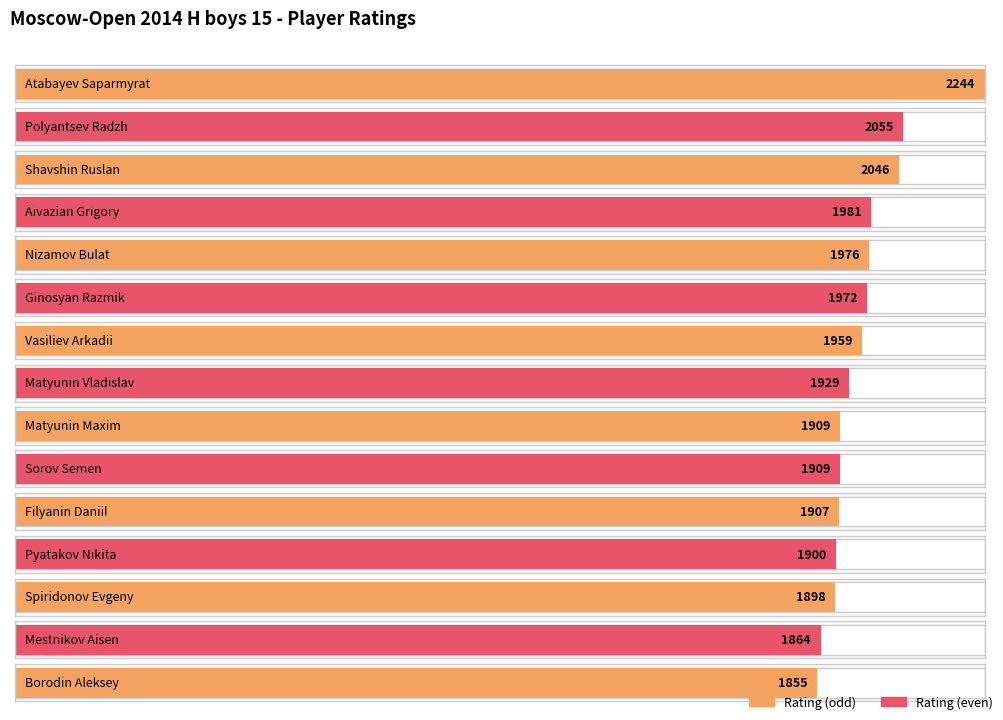

What is the value of the 12th bar from the left?

1900